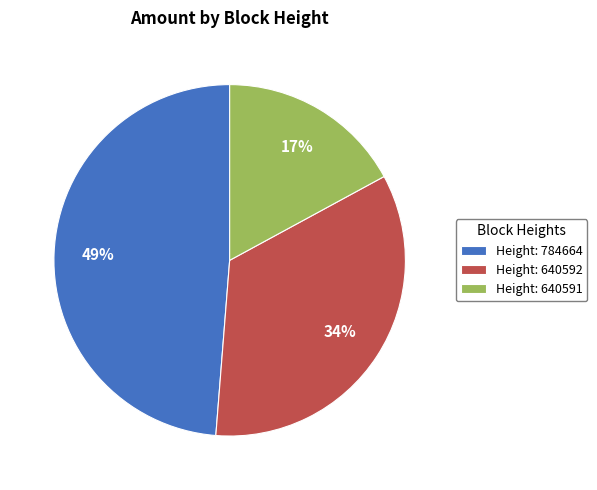

Which has a higher value, Height: 784664 or Height: 640592?

Height: 784664